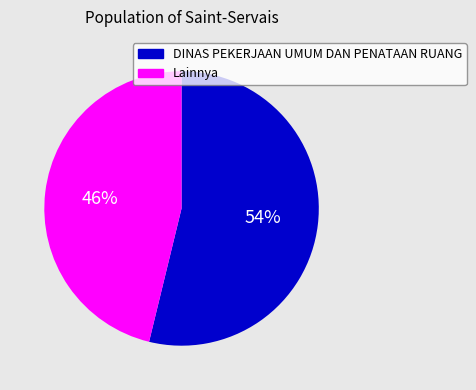

To the nearest percent, what is the difference between the largest and smallest slice percentages?

8%